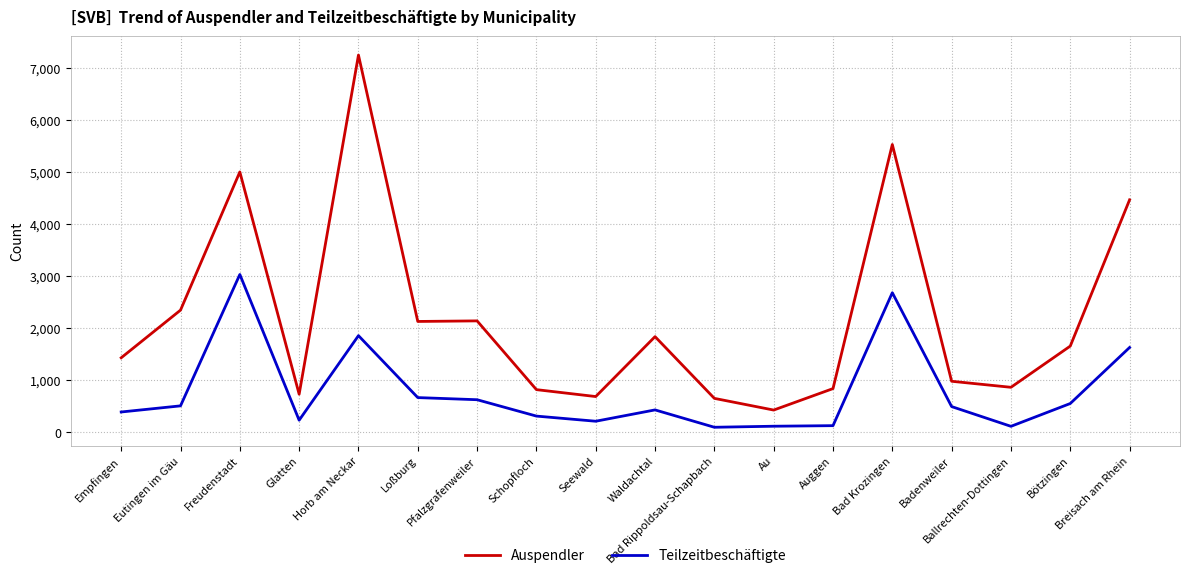

Rank the series at Eutingen im Gäu from lowest to highest value.

Teilzeitbeschäftigte, Auspendler